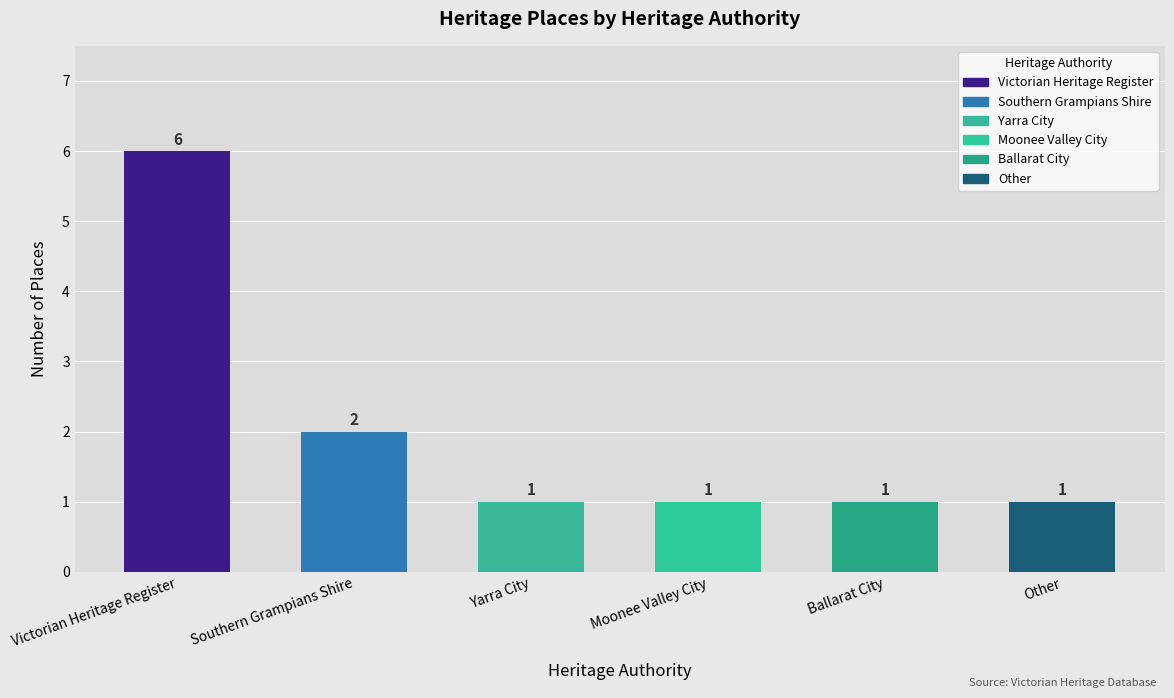

Reading left to right, list all the values displayed in this chart.

6	2	1	1	1	1